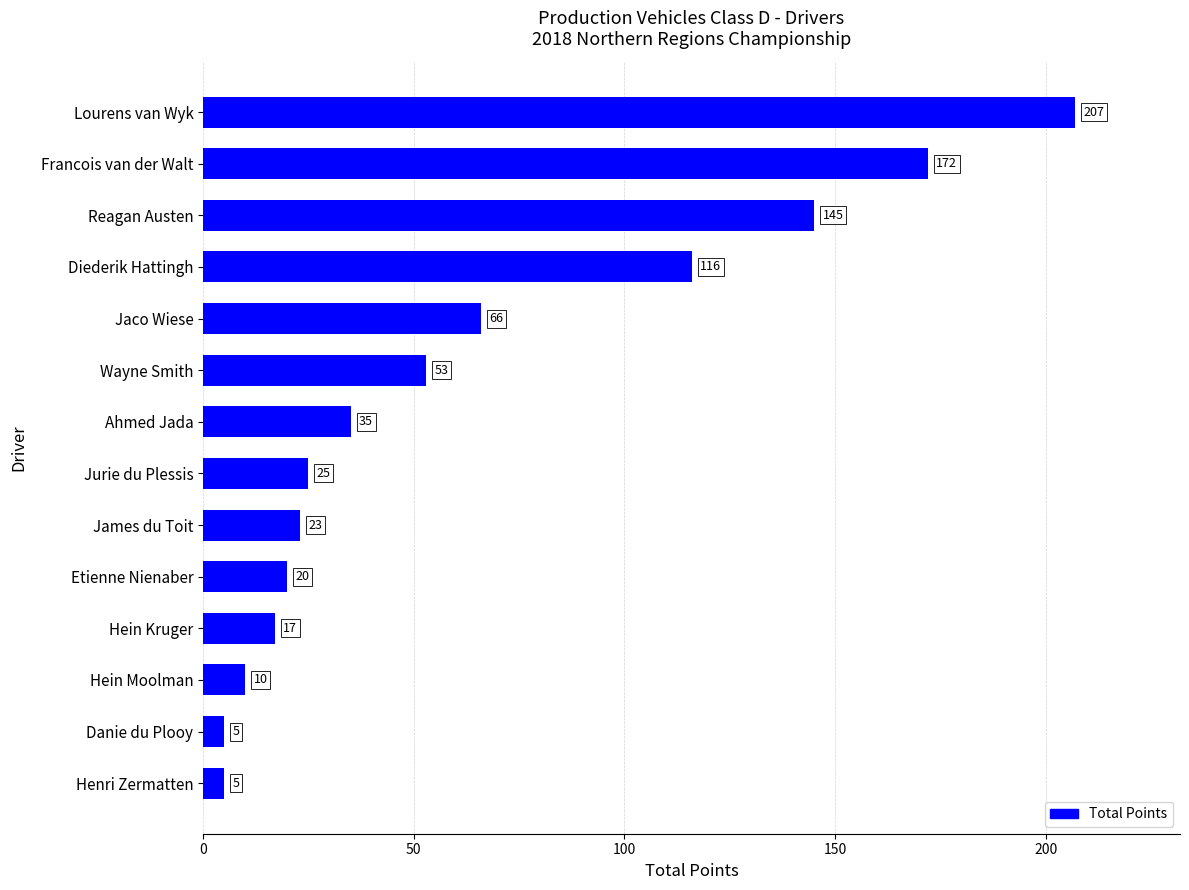

The chart shows a value of 8 at Jurie du Plessis. True or false?

False